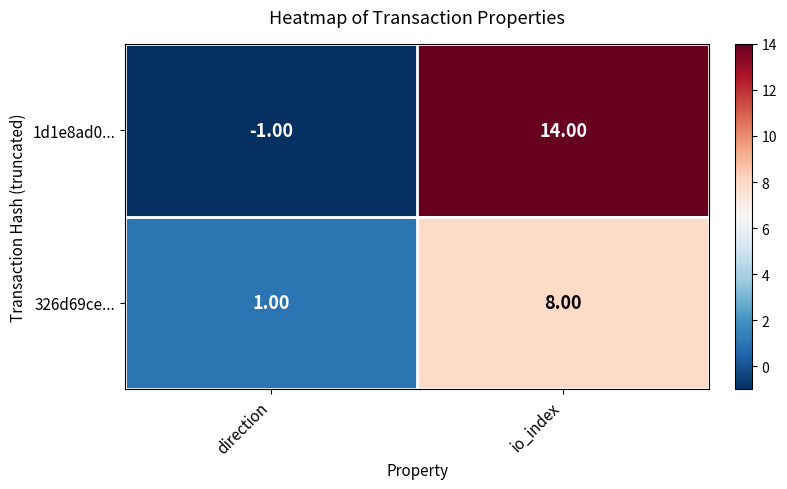

What is the difference between the highest and lowest values at io_index?

6